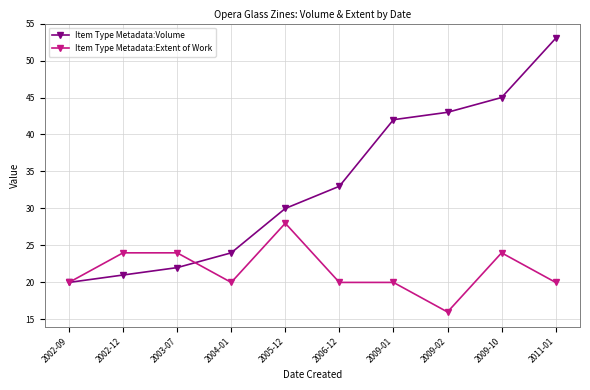

True or false: Item Type Metadata:Extent of Work has more than 0 points higher than both neighbors.

True